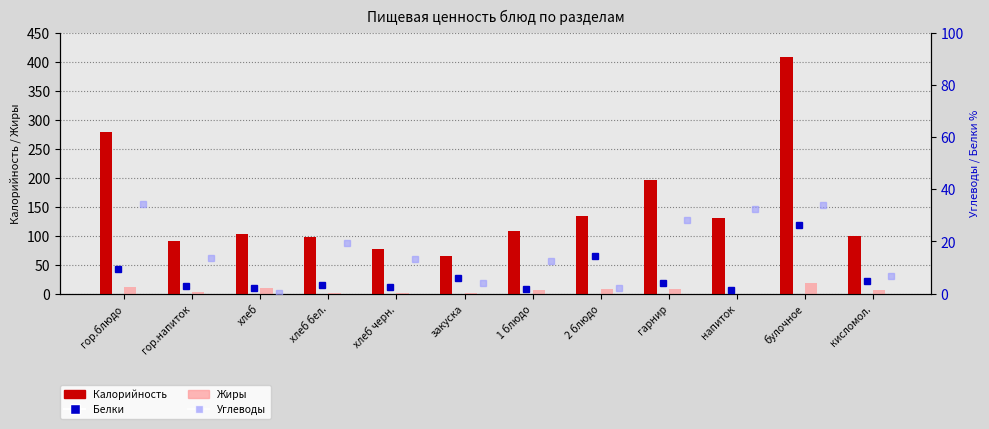

Which series has the largest total across all categories?

Калорийность